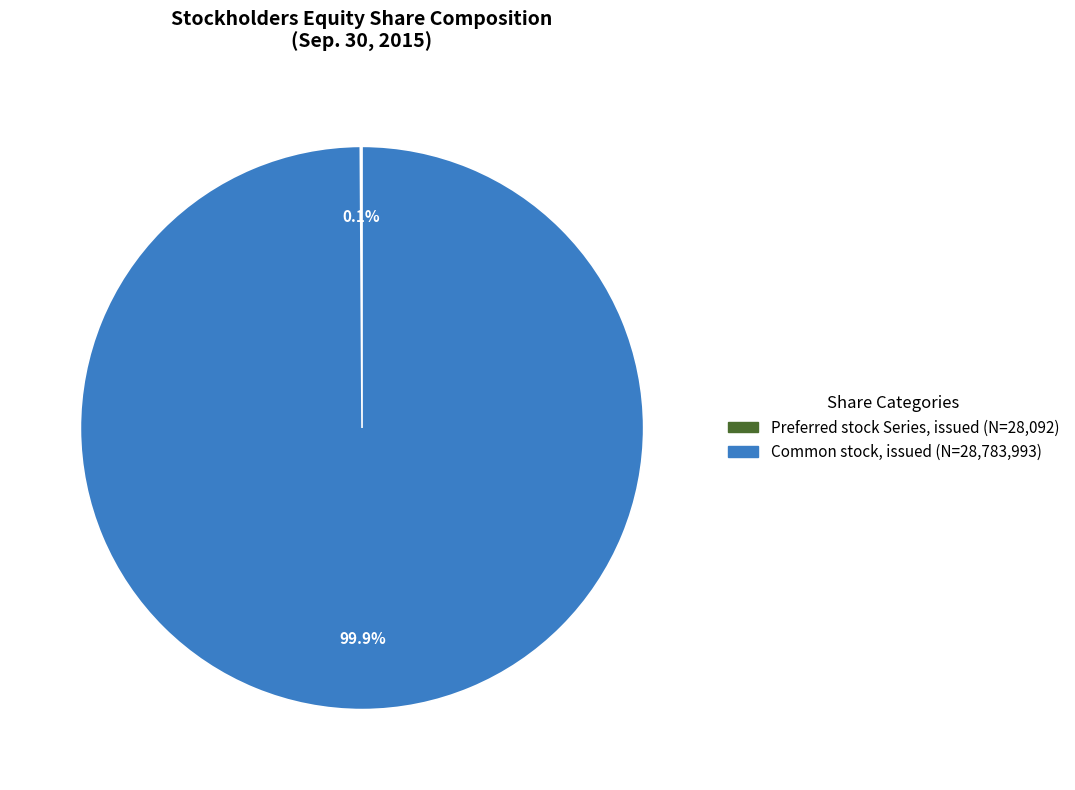

How much of the chart is everything except Common stock, issued?

0.1%